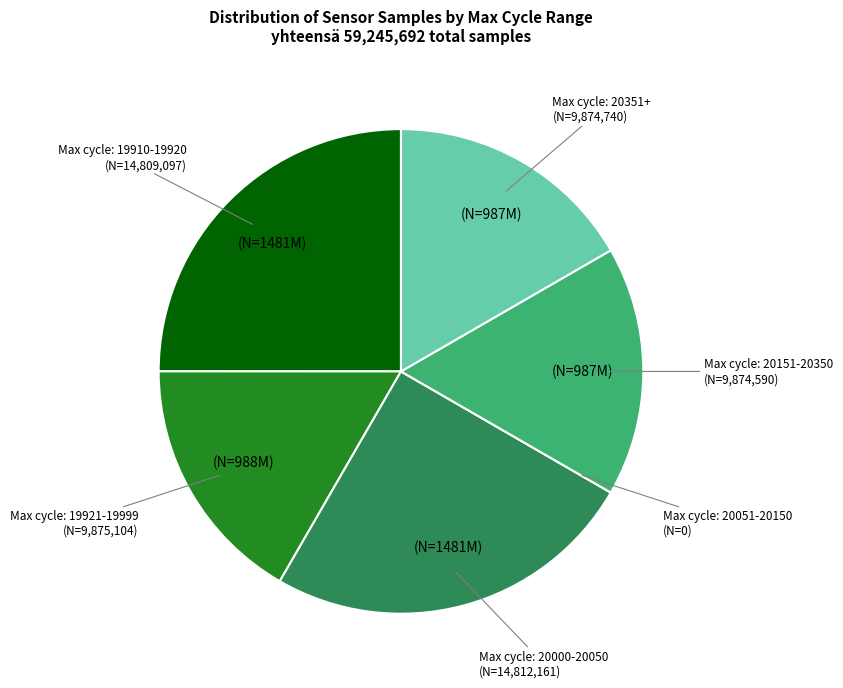

Is there a majority slice in this chart?

No